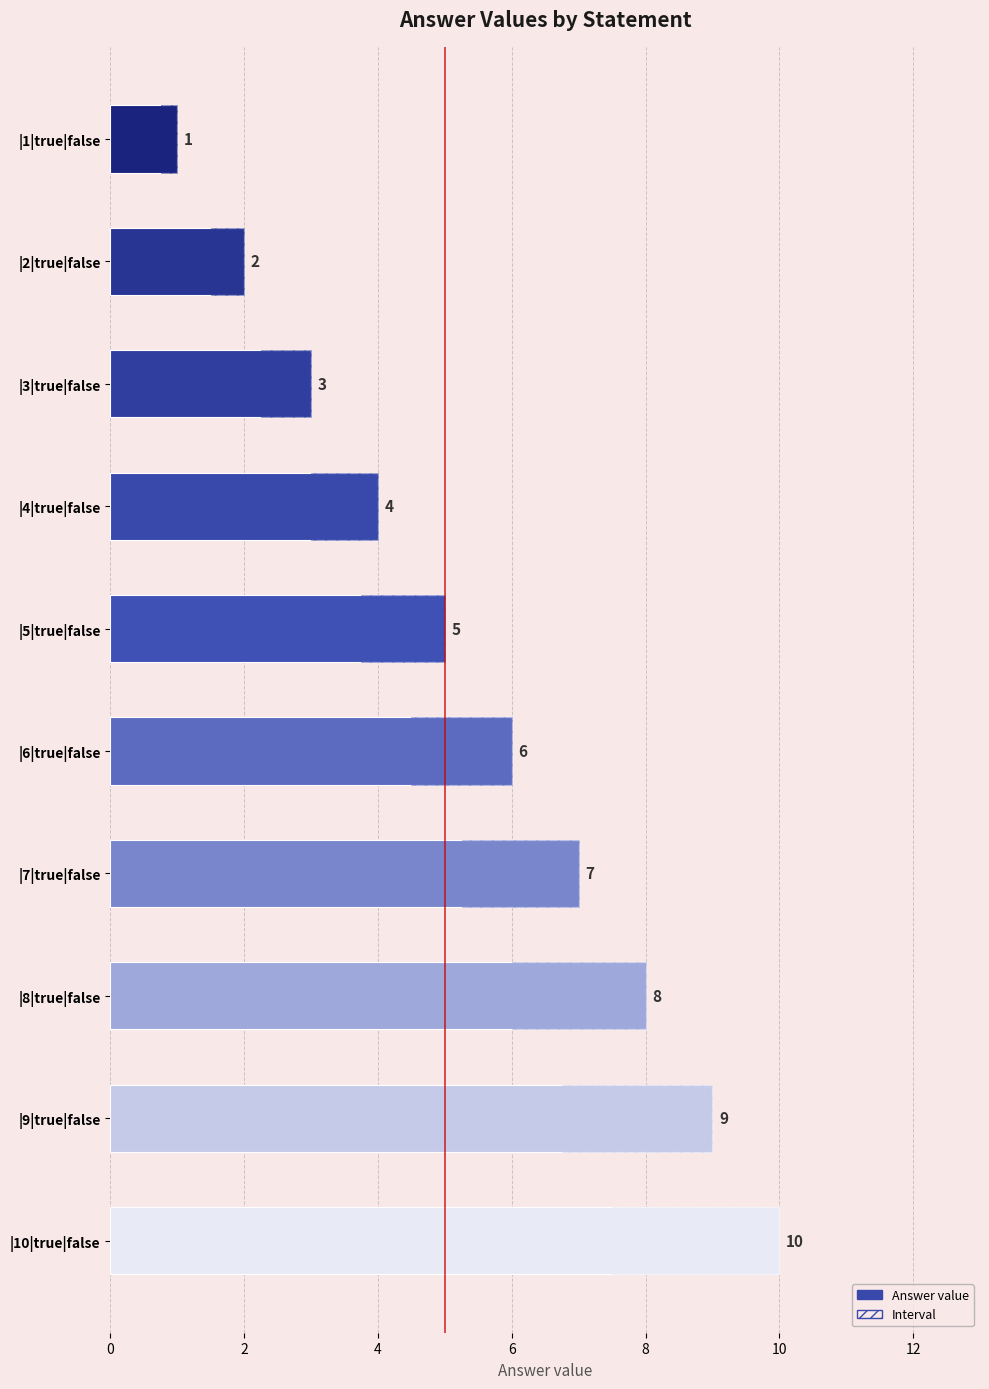

How many values are between 3 and 8?

6